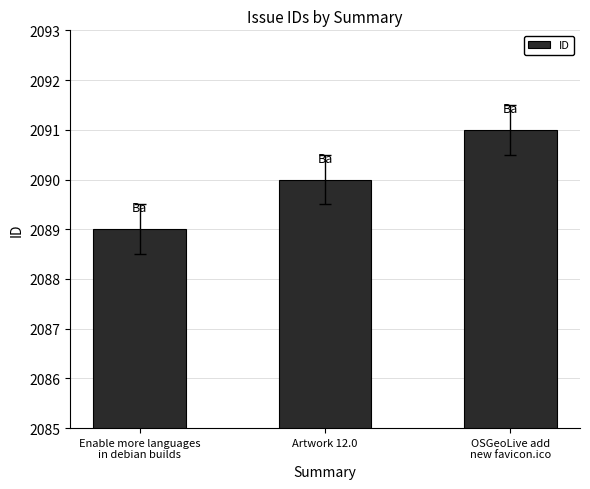

The chart shows a value of 2089 at Enable more languages
in debian builds. True or false?

True